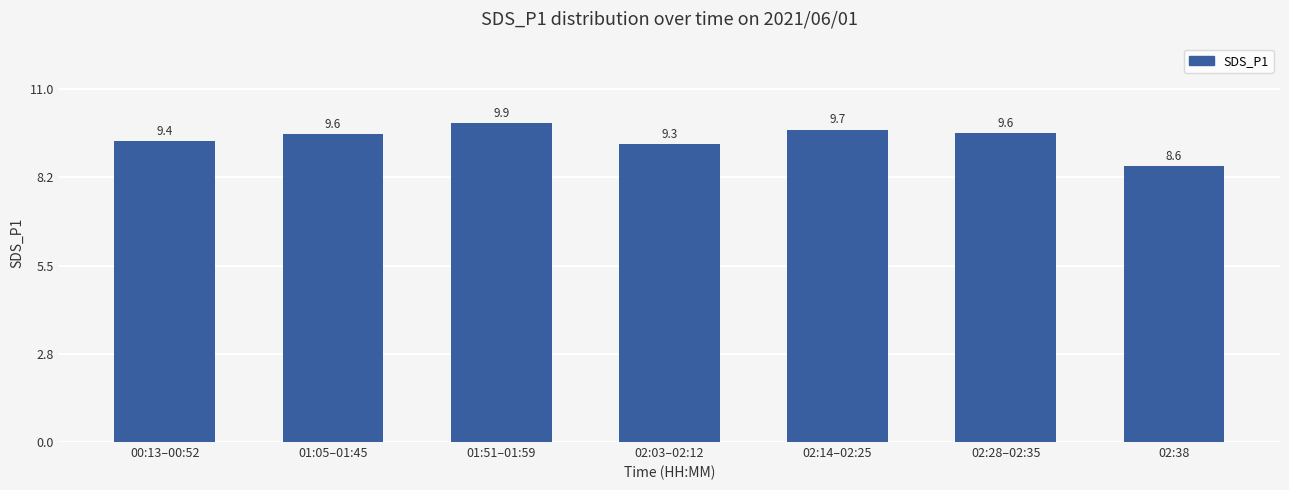

Which category has the highest value across all series?

01:51–01:59